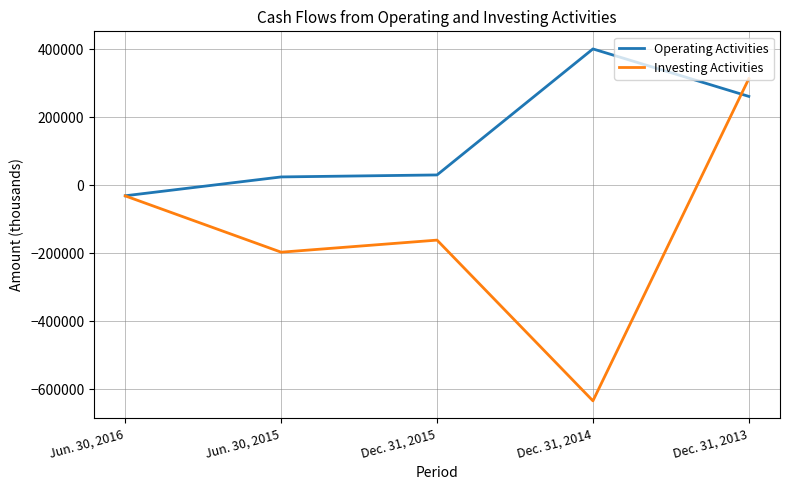

At which label is Operating Activities closest to 184890?

Dec. 31, 2013